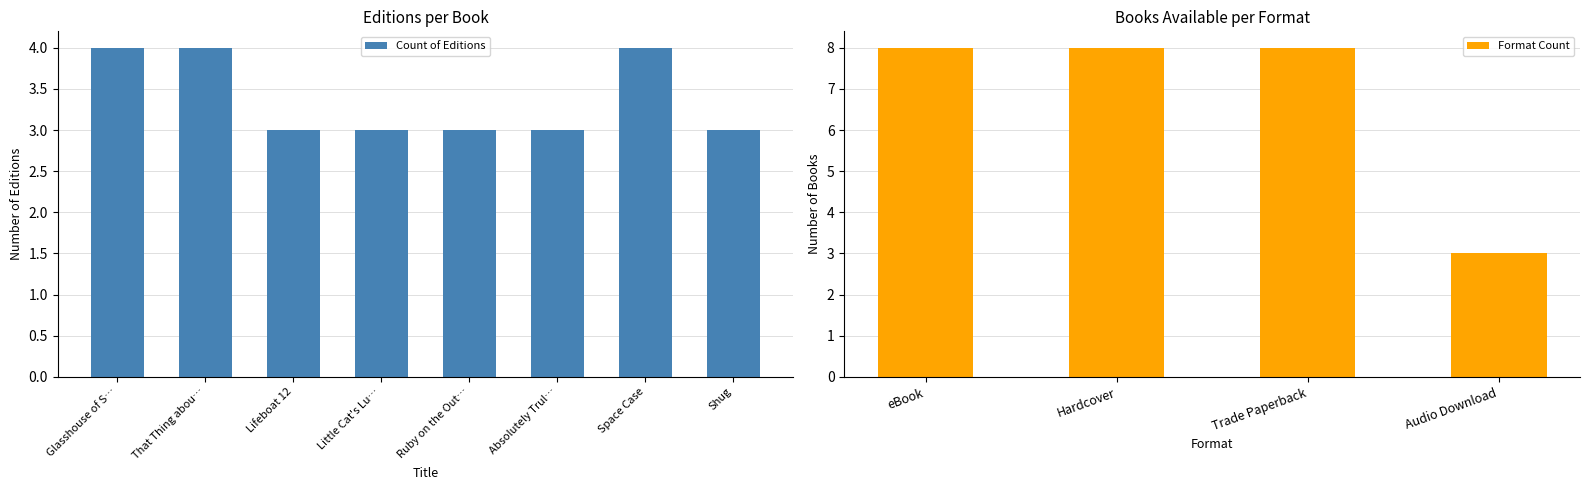

Is it true that Count of Editions equals 3 at Little Cat's Lu…?

True